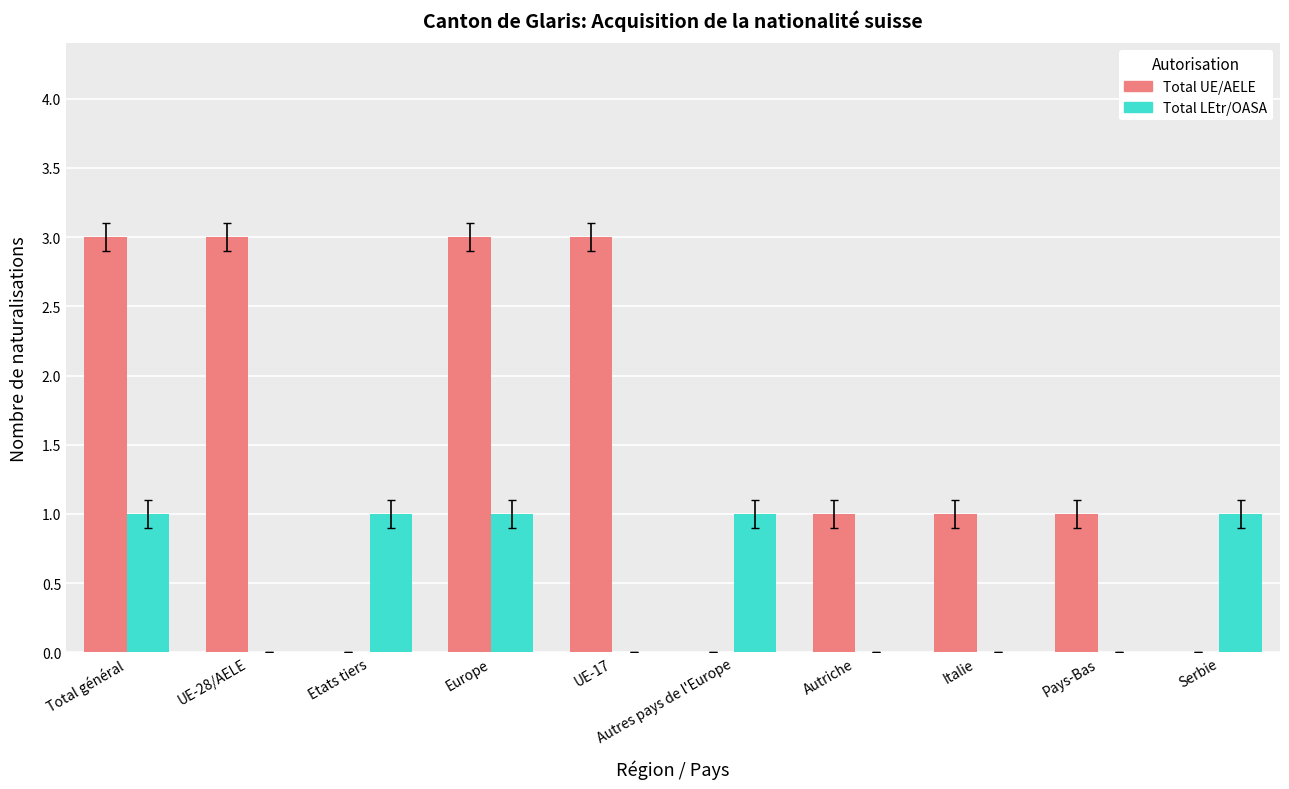

How many groups of bars are there?

10